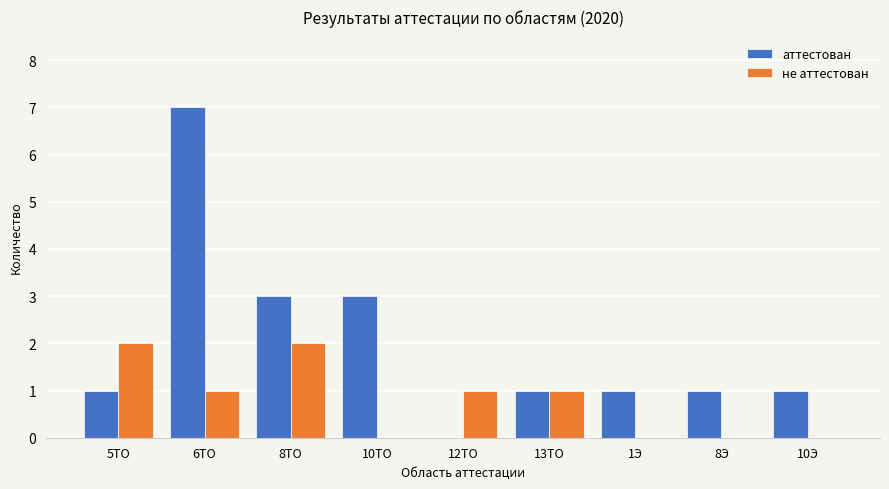

The не аттестован series shows 1 at 12ТО. True or false?

True